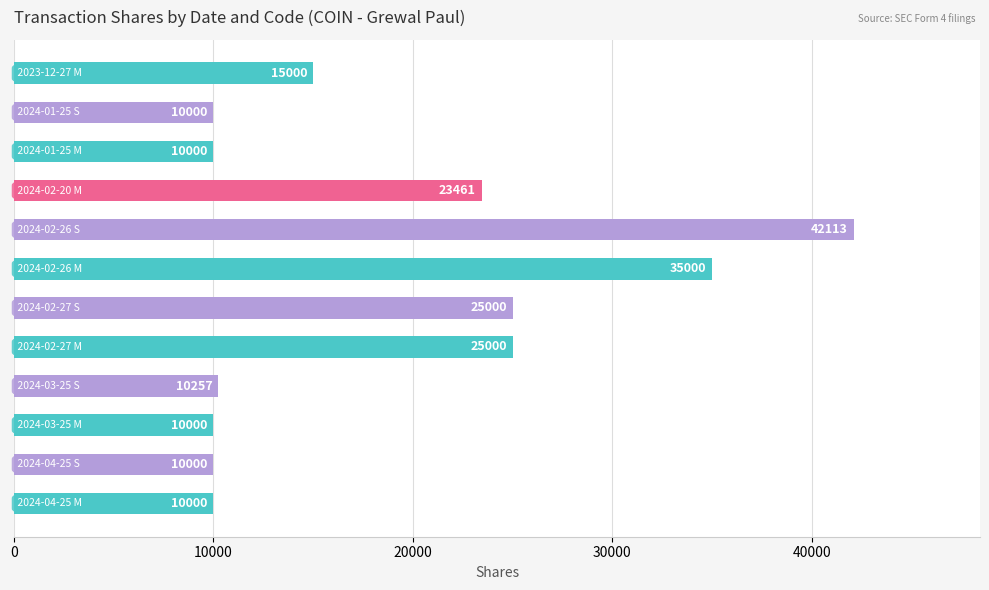

What is the average value?

18819